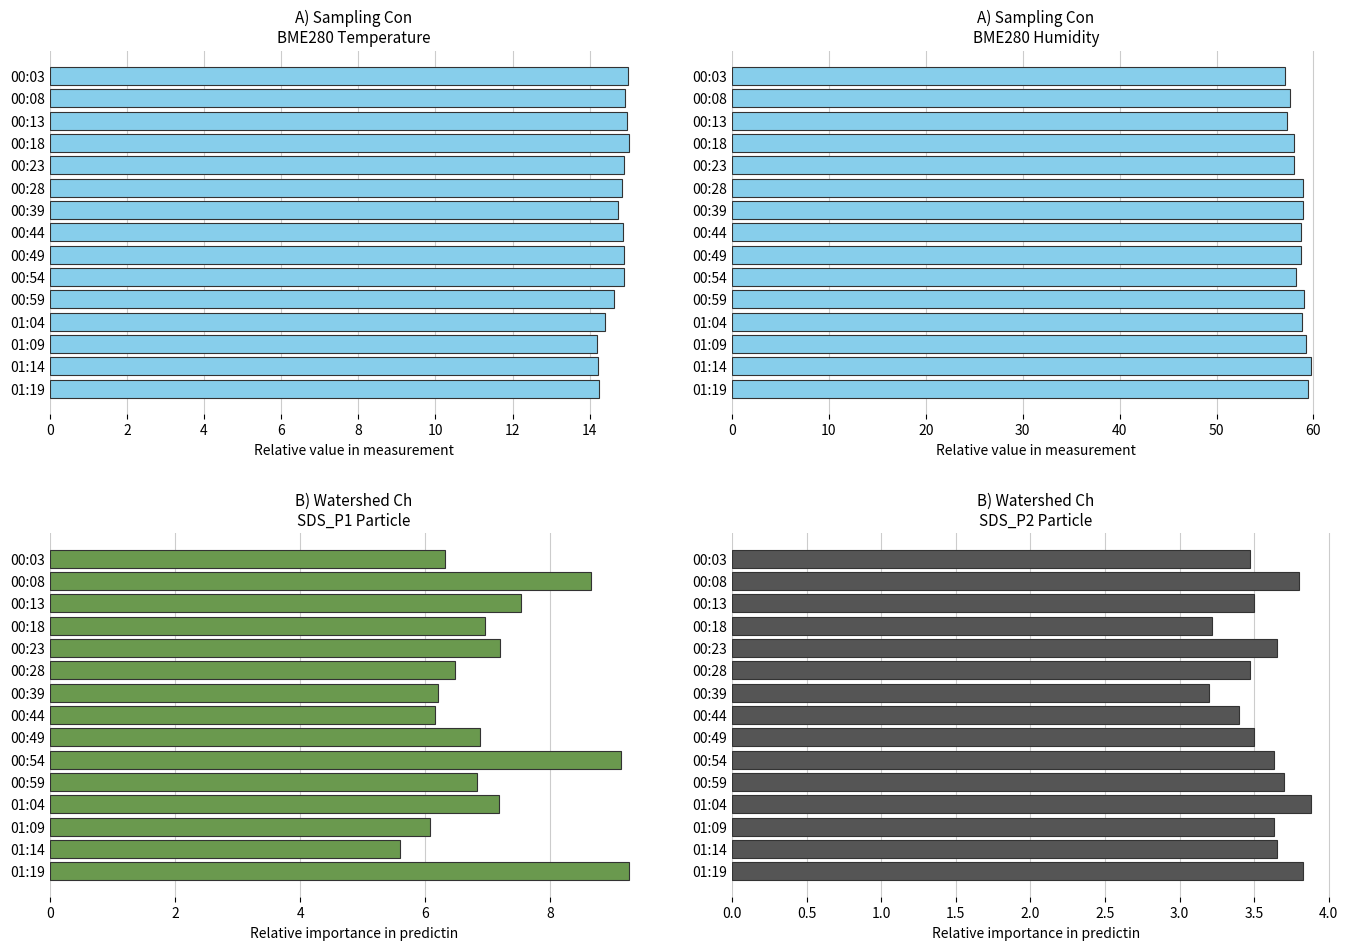

What is the sum of all SDS_P1 values?

106.4